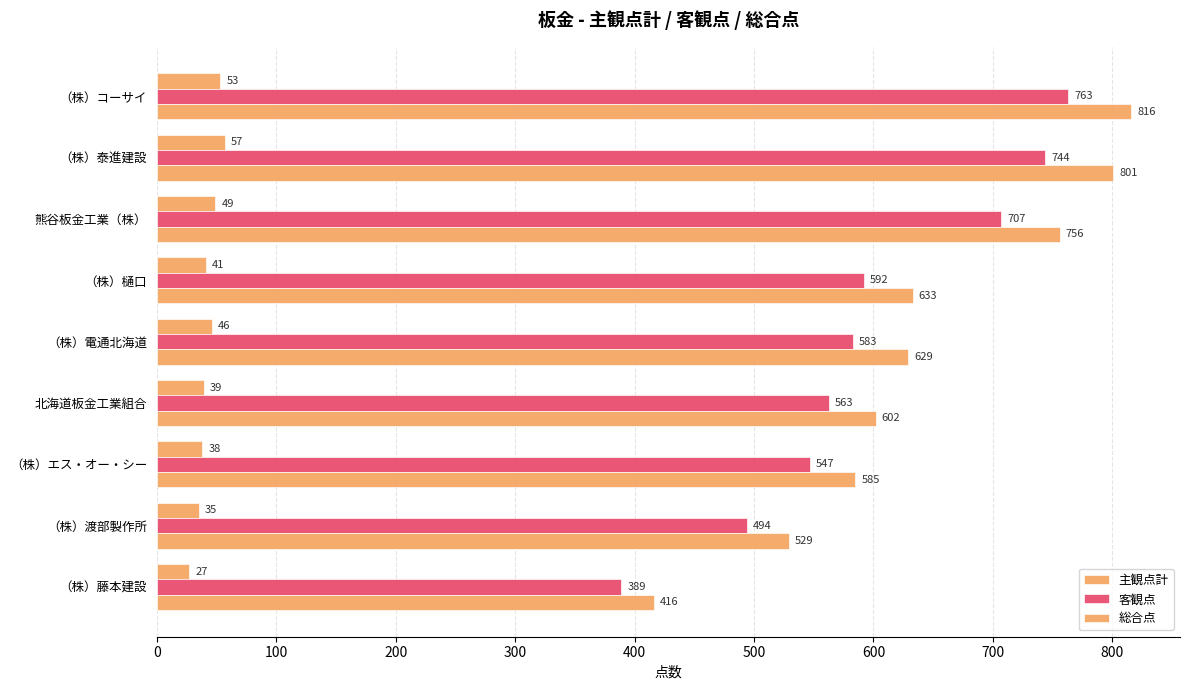

How many values in the 総合点 series are below 629?

4